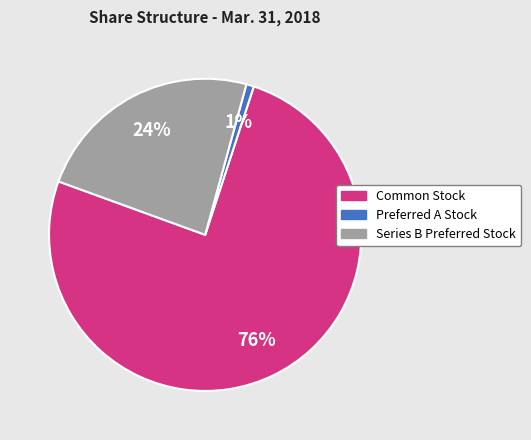

What is the ratio of the value at Common Stock to the value at Series B Preferred Stock?

3.2